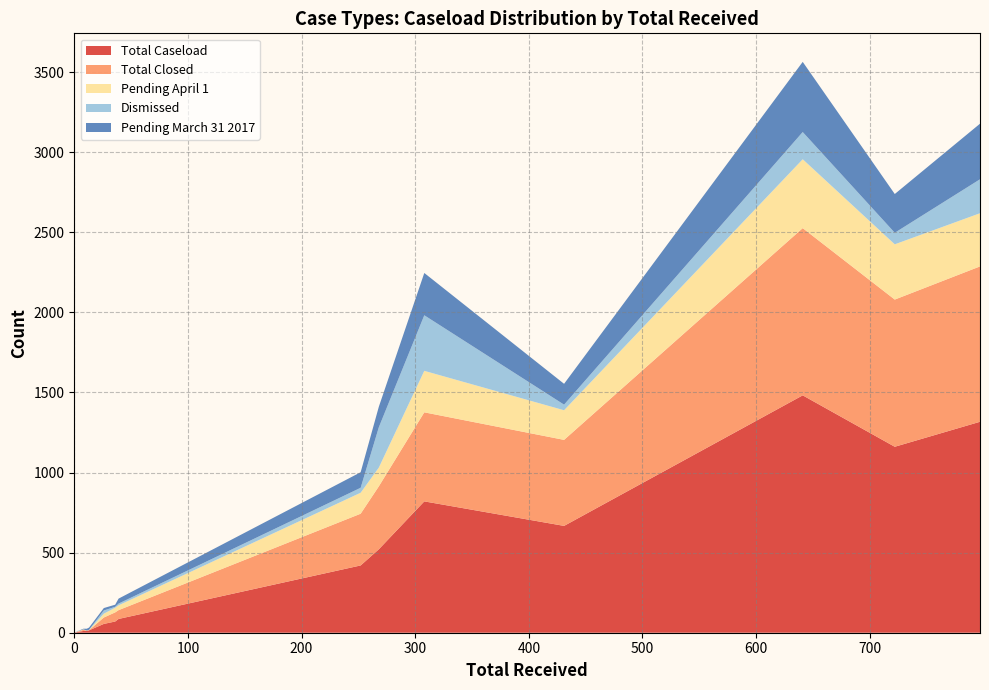

Reading left to right, transcribe all the data shown in this chart.

Total Caseload: 11	1482	820	86	55	521	15	3	12	1317	1161	70	420	667	2	2	5	1	4
Total Closed: 7	1044	556	55	40	393	1	0	1	970	919	57	323	537	0	2	4	1	3
Pending April 1: 3	430	259	30	24	117	2	1	1	332	345	29	131	185	0	0	2	1	1
Dismissed: 0	170	347	11	20	252	0	0	0	212	72	6	31	35	0	0	1	0	1
Pending March 31 2017: 4	438	264	31	15	128	14	3	11	347	242	13	97	130	2	0	1	0	1